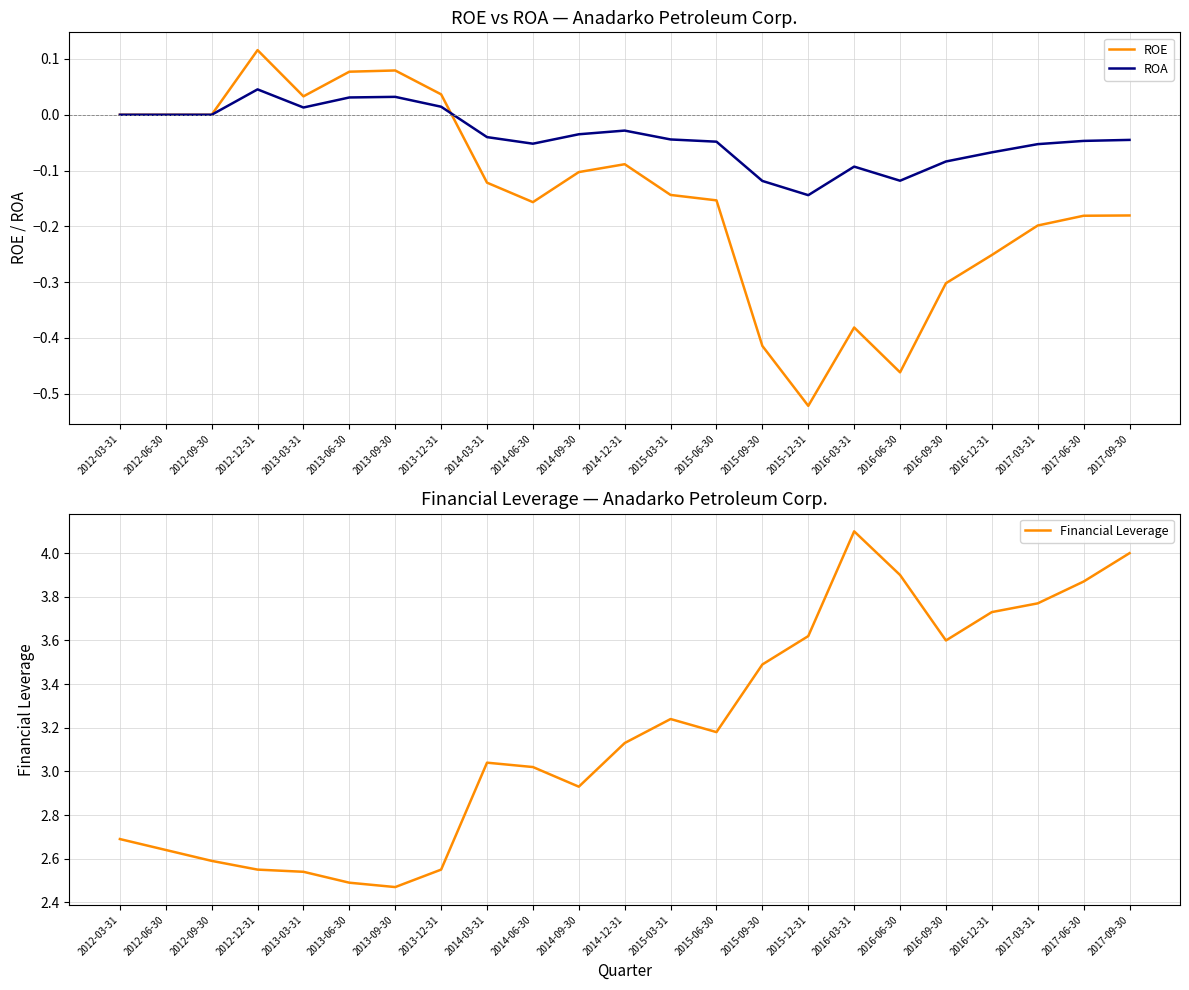

What position from the left is 2016-12-31?

20